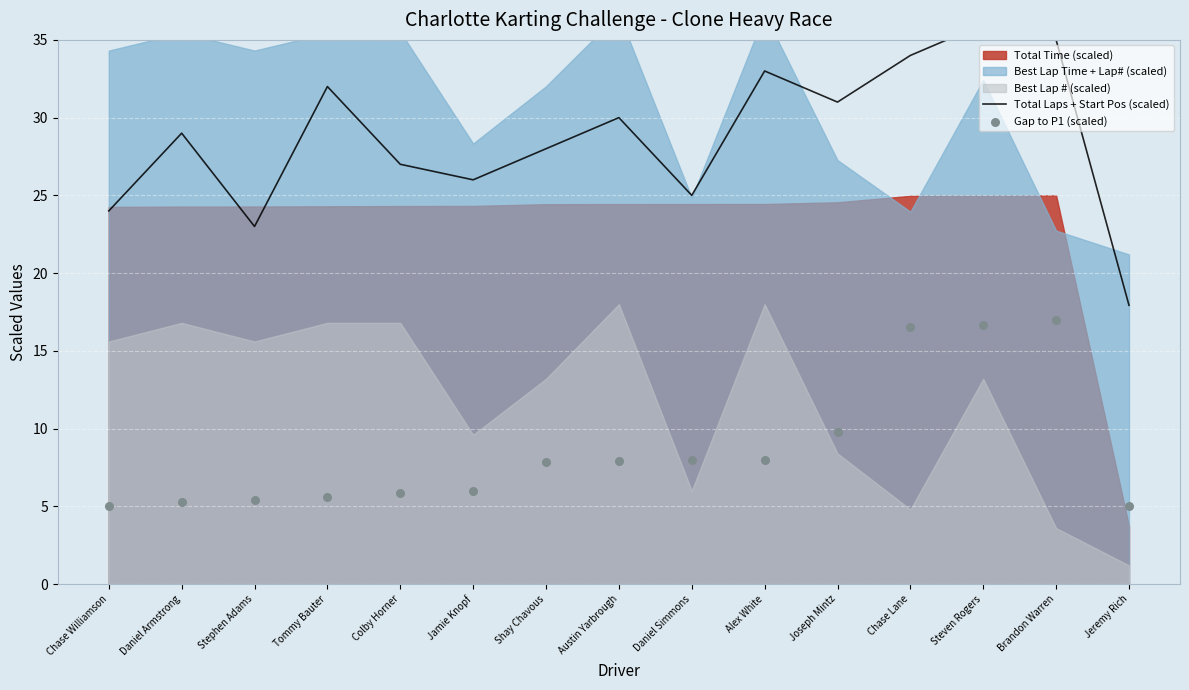

At which category is the sum across all series the highest?

Steven Rogers